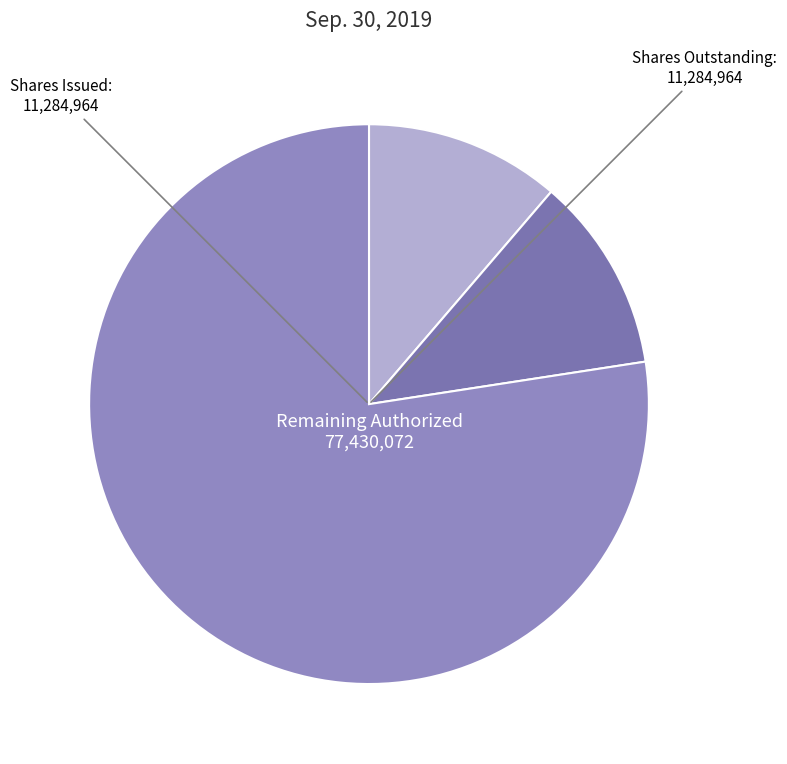

How many segments does this pie chart have?

3